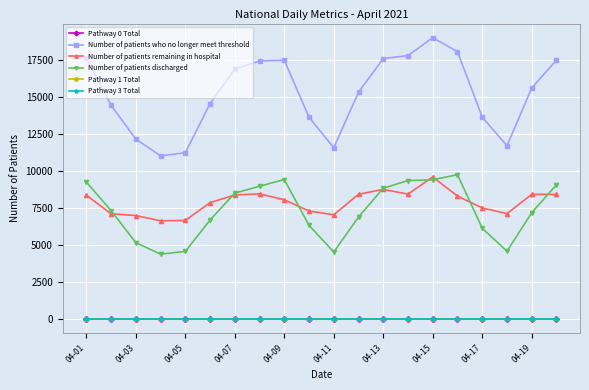

Rank the series by their maximum value, from highest to lowest.

Number of patients who no longer meet threshold, Number of patients discharged, Number of patients remaining in hospital, Pathway 0 Total, Pathway 1 Total, Pathway 3 Total